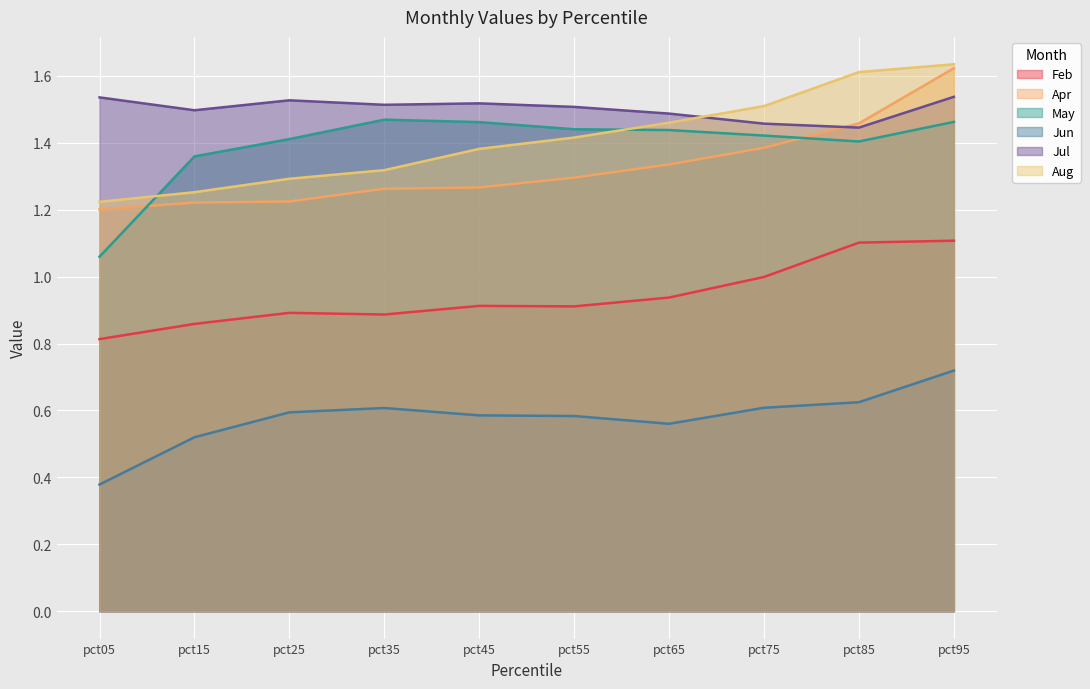

List the labels in order of Feb value, largest first.

pct95, pct85, pct75, pct65, pct45, pct55, pct25, pct35, pct15, pct05